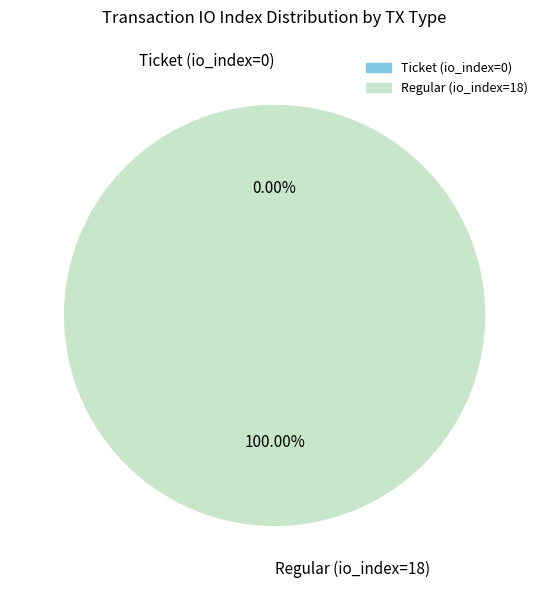

Rank the categories by value from highest to lowest.

Regular (io_index=18), Ticket (io_index=0)